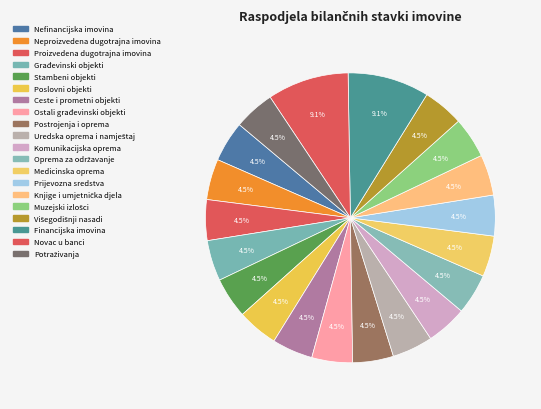

Is there a majority slice in this chart?

No